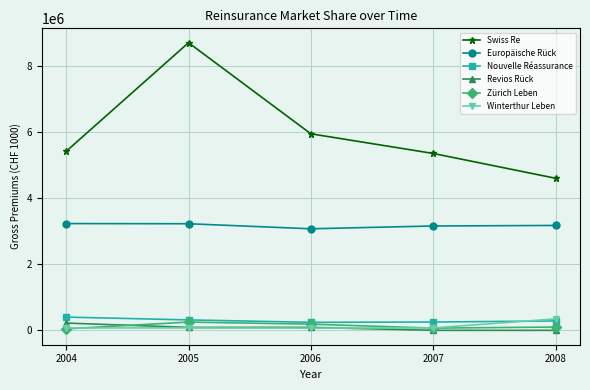

Which series has the largest range (max minus min)?

Swiss Re